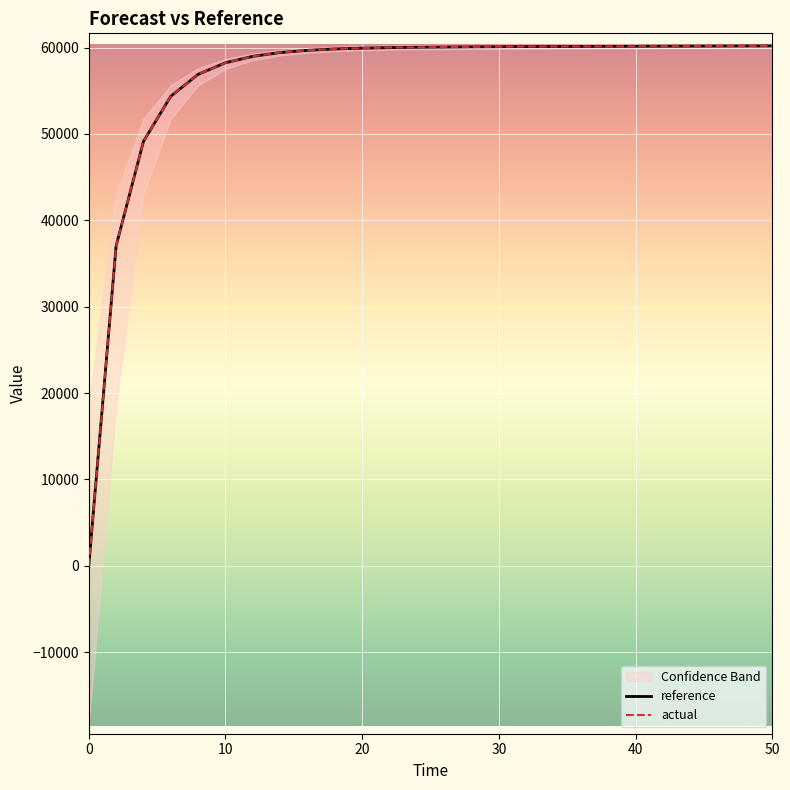

The reference series shows -23755.3 at 0. True or false?

False